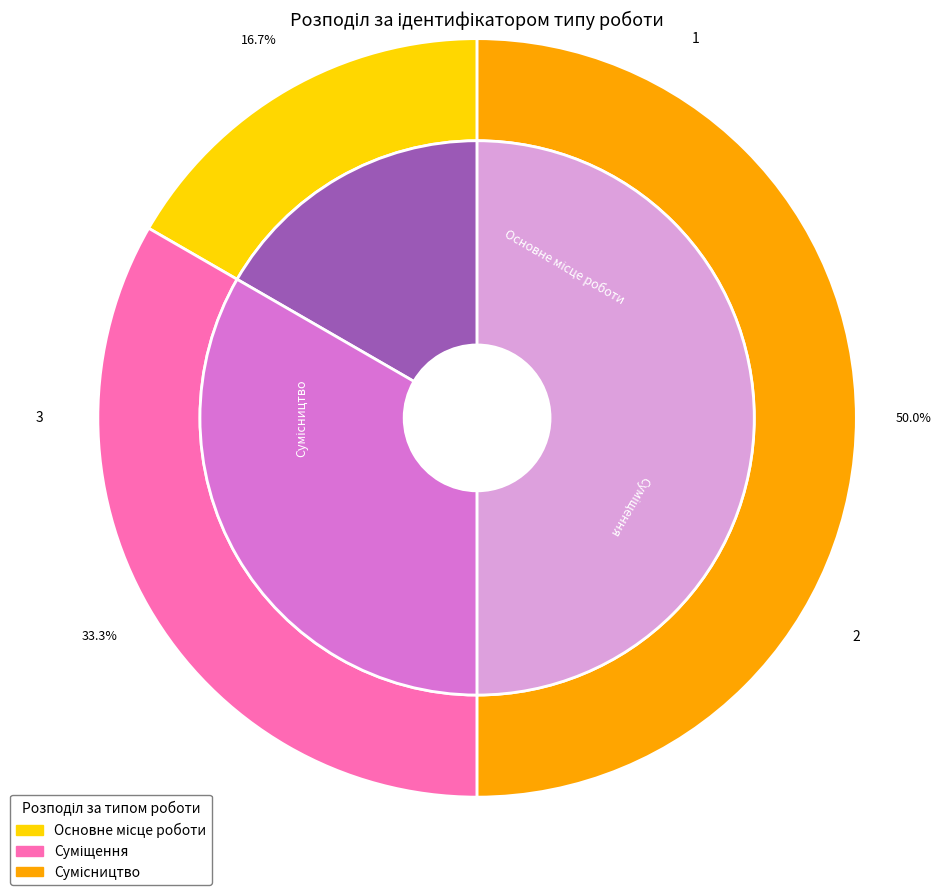

How many segments does this pie chart have?

3